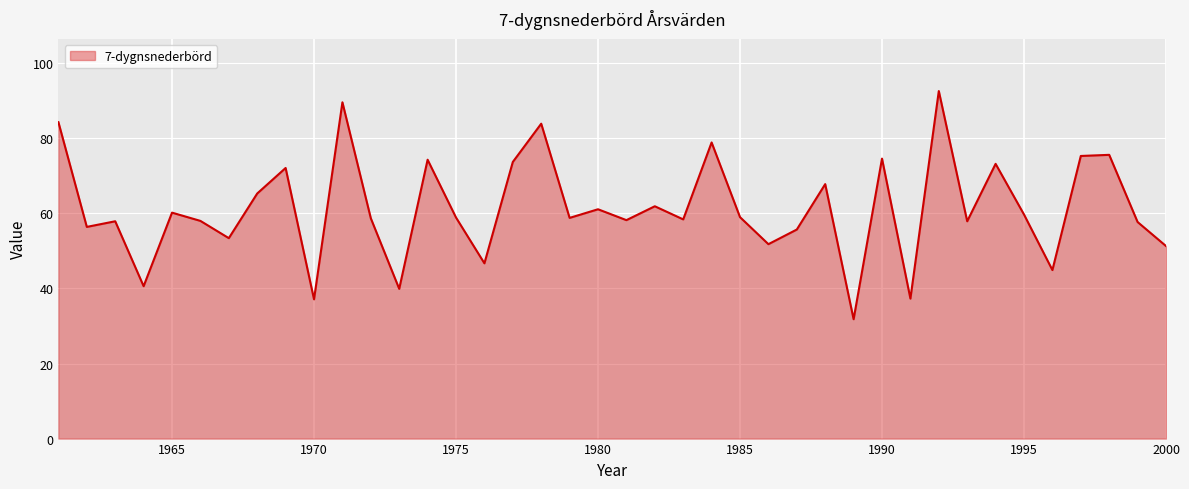

What is the difference between the maximum and minimum values?

60.8